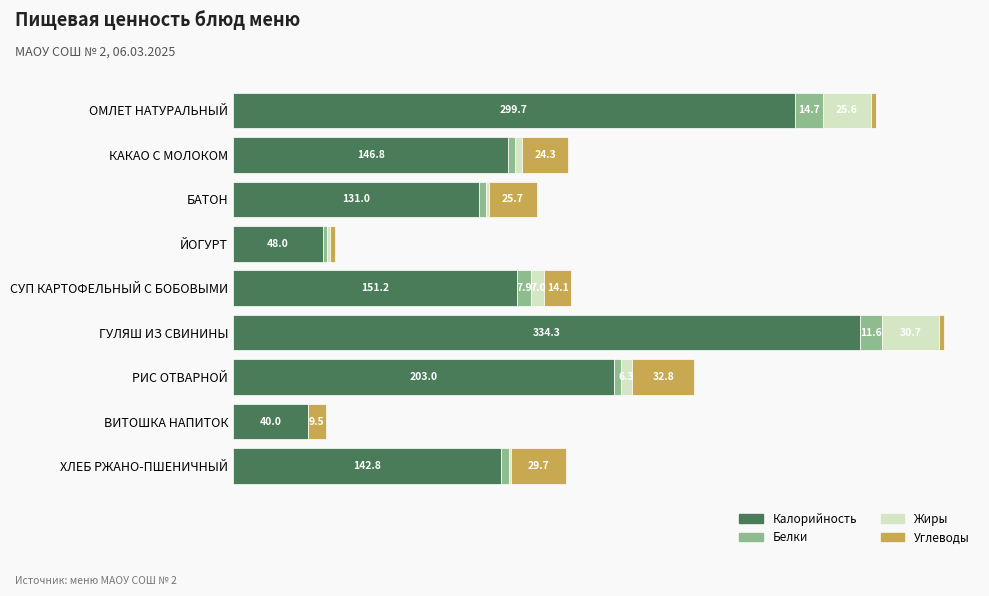

At which category is the sum across all series the highest?

ГУЛЯШ ИЗ СВИНИНЫ